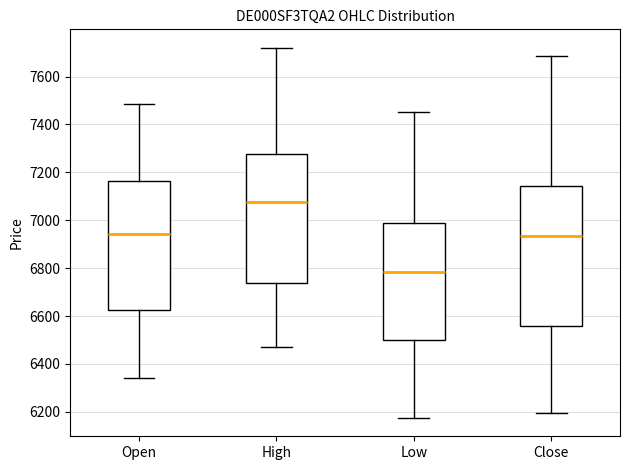

Reading left to right, transcribe this box plot: for each box, give where its median line is, the range the box spans, and where its two whiskers end, as read against the y-axis. The values are not printed on the chart, so give them approximately, as read against the axis.

Open: median 6940, box 6620 to 7160, whiskers 6340 to 7480
High: median 7080, box 6740 to 7280, whiskers 6480 to 7720
Low: median 6780, box 6500 to 6980, whiskers 6180 to 7460
Close: median 6940, box 6560 to 7140, whiskers 6200 to 7680